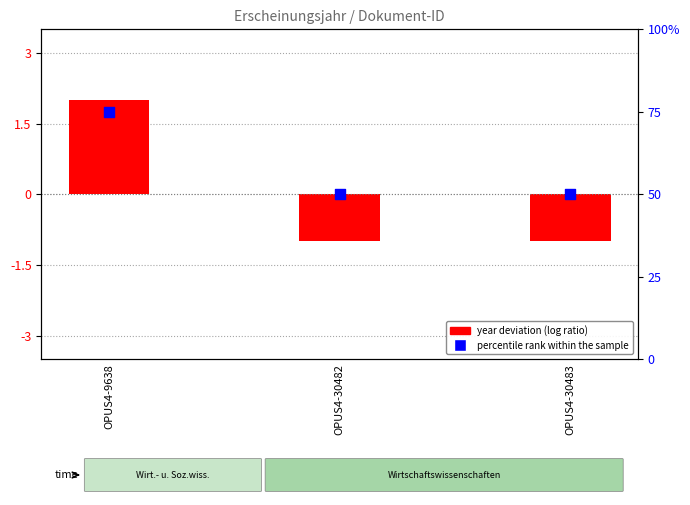

Is the value of percentile rank within the sample at OPUS4-30482 greater than the value of year deviation (log ratio style) at OPUS4-30482?

Yes